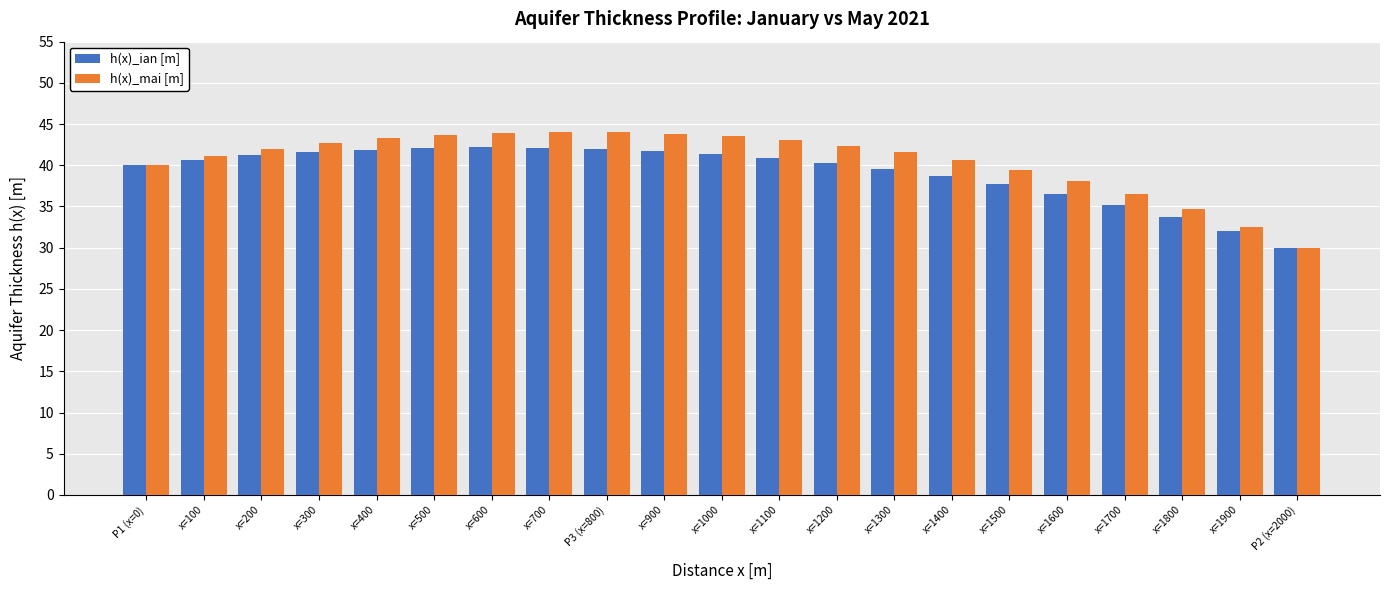

Which label corresponds to the smallest value in the chart?

P2 (x=2000)